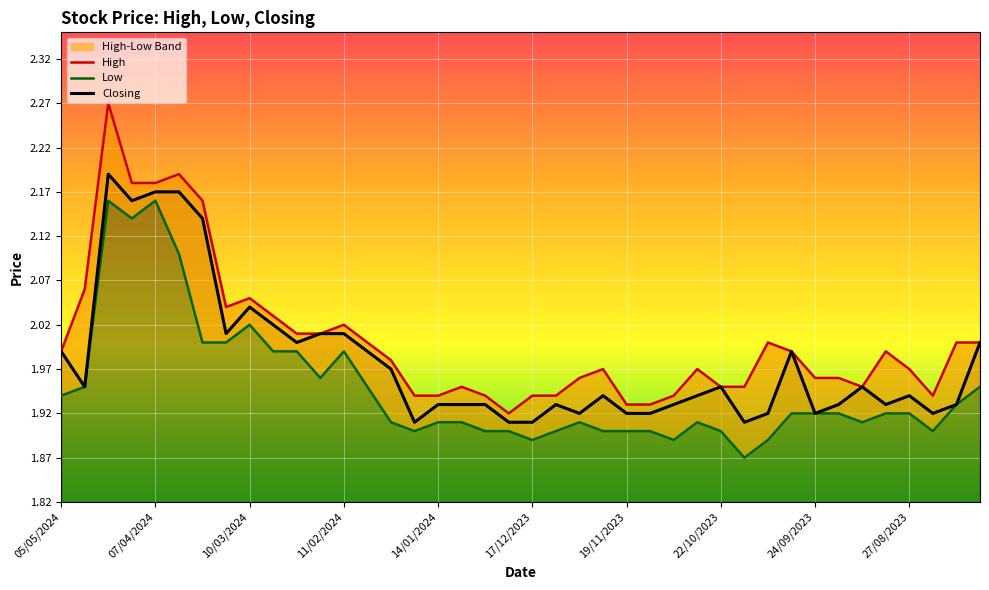

What are all the series names shown in the legend?

High, Low, Closing